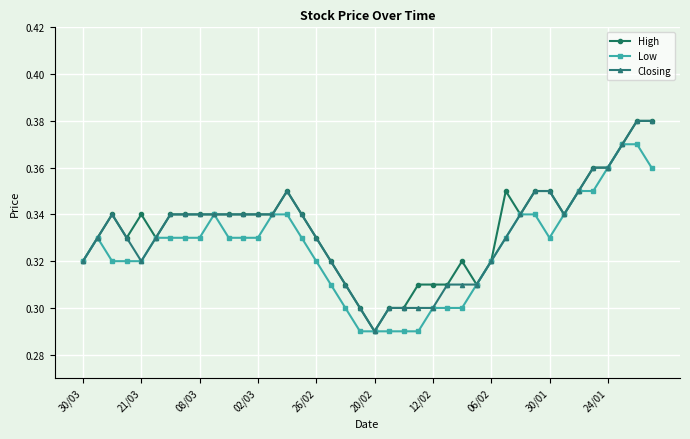

Count the Low values in the range 0 to 1.

40